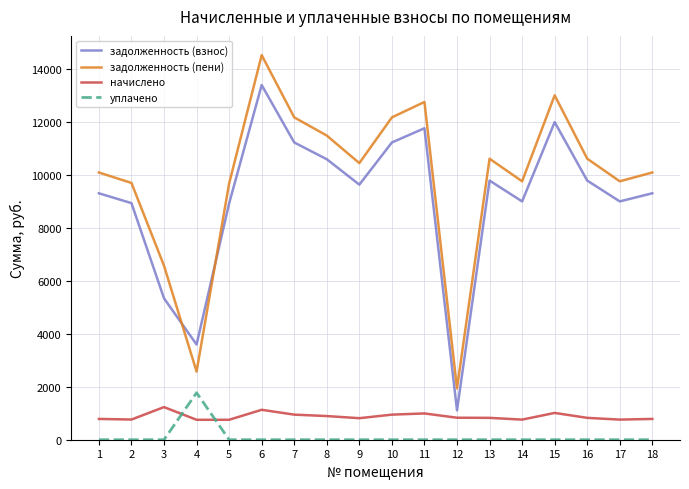

What is the total value across all series at 18?

20195.4